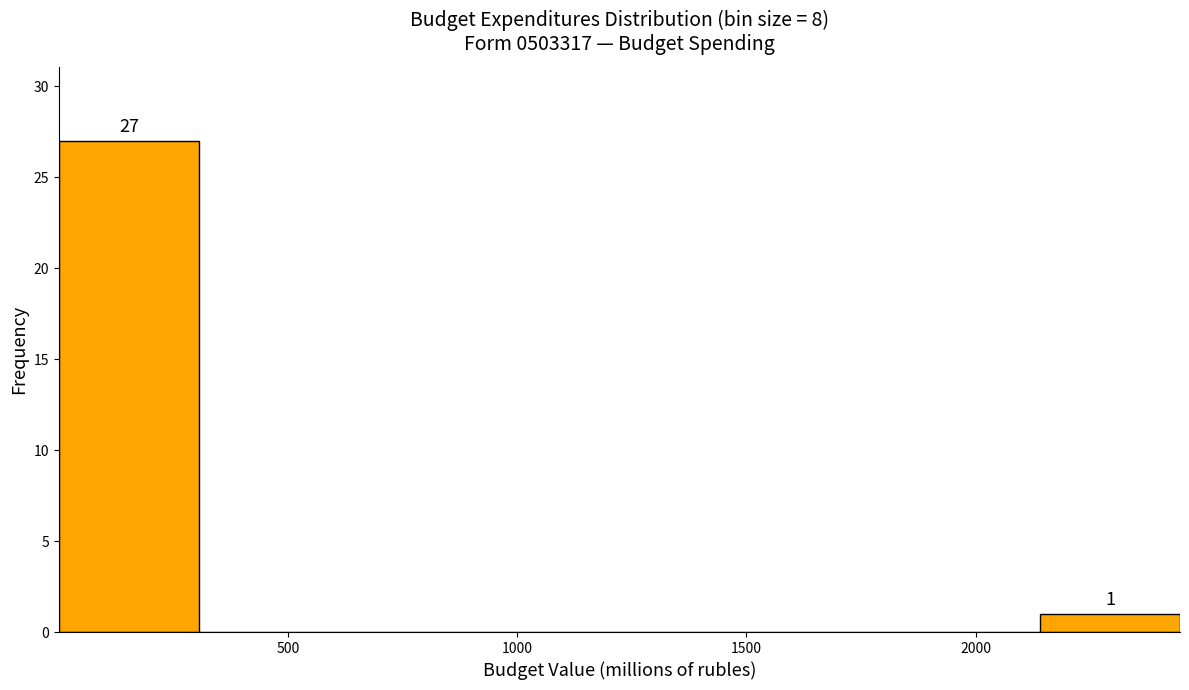

Which range on the x-axis has the tallest bar?

0 to 300